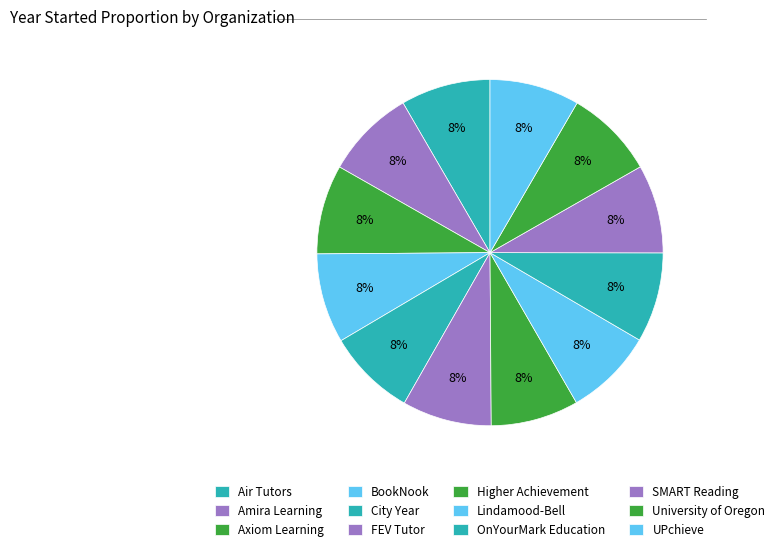

How many segments does this pie chart have?

12